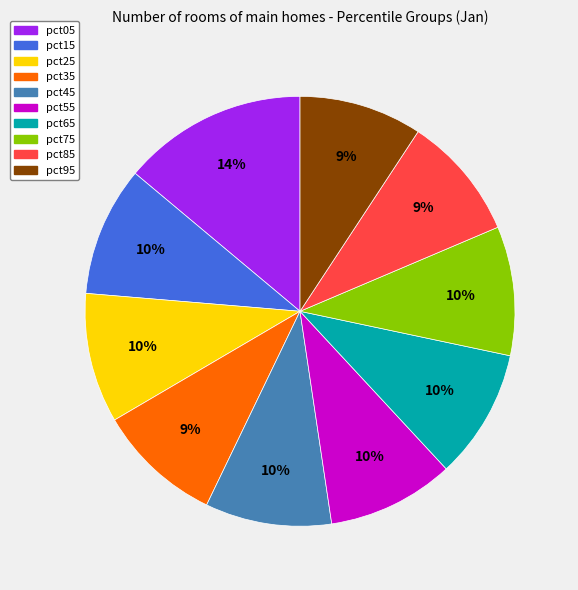

To the nearest percent, what is the average slice percentage?

10%